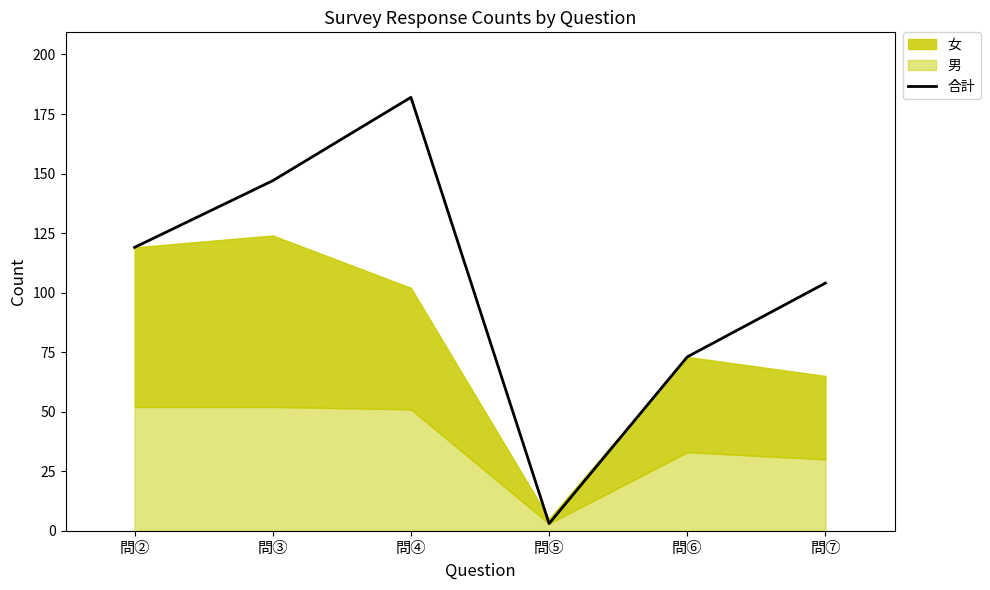

Which category has the highest value across all series?

問④